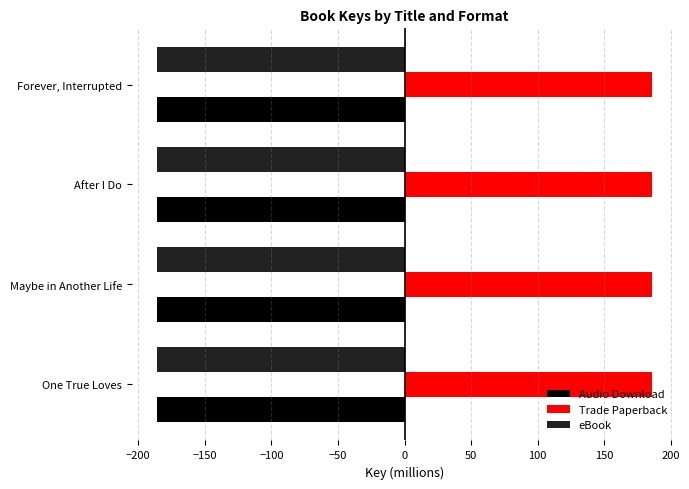

At how many categories does at least one series exceed 0?

4